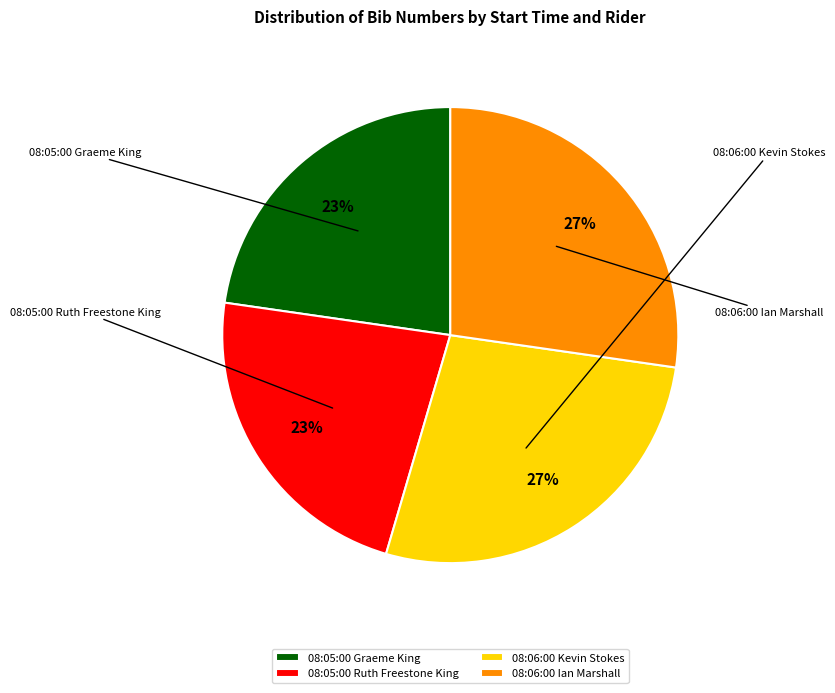

The 08:05:00 Ruth Freestone King slice represents 9% of the pie. True or false?

False